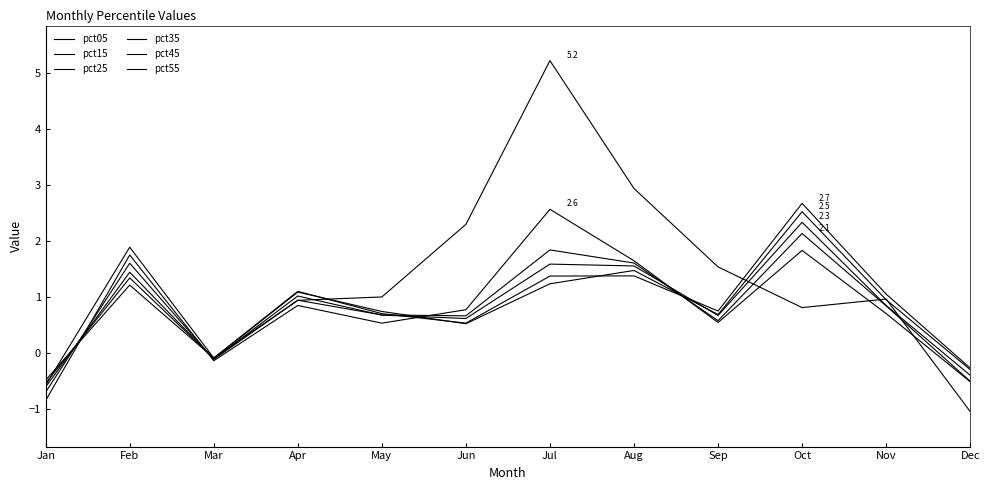

How many lines are shown in the chart?

6